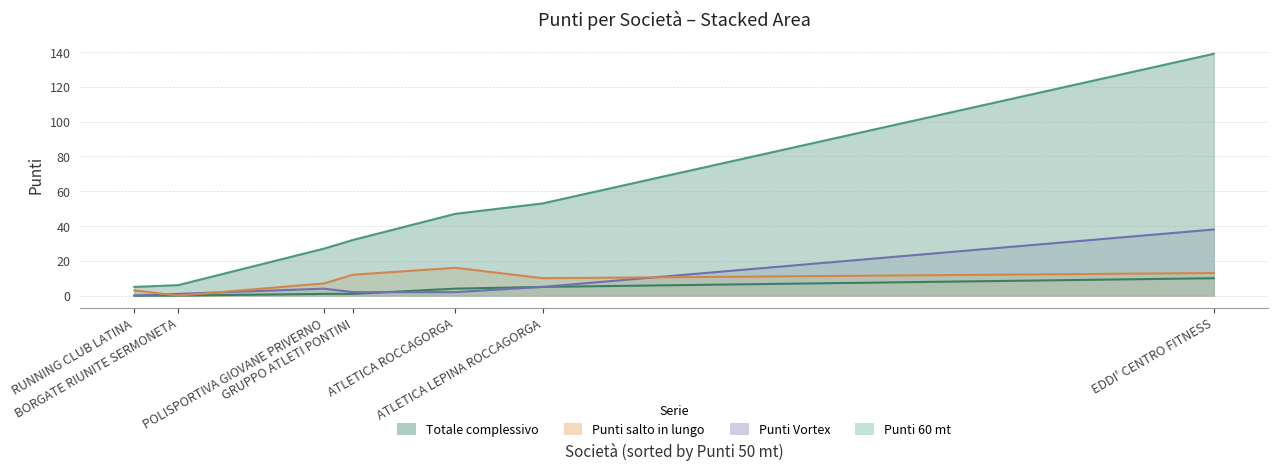

True or false: Punti Vortex and Punti 60 mt cross at least once.

True